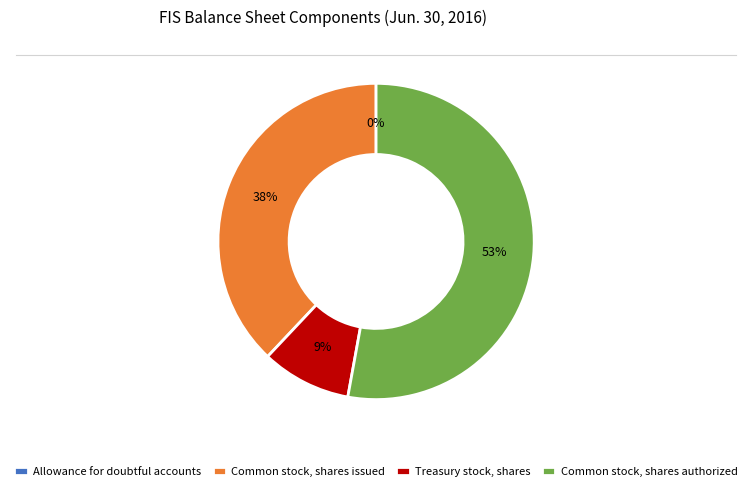

Which slice is the largest?

Common stock, shares authorized